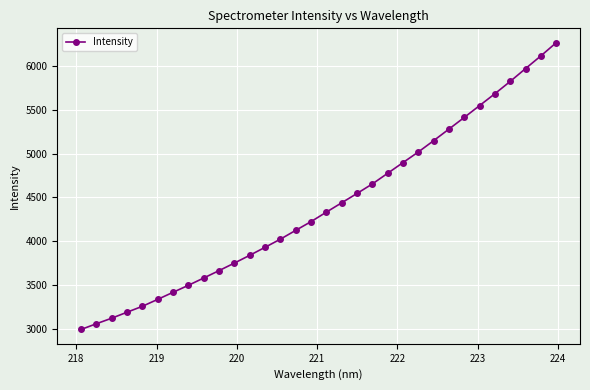

What is the minimum value shown in the chart?

2989.3